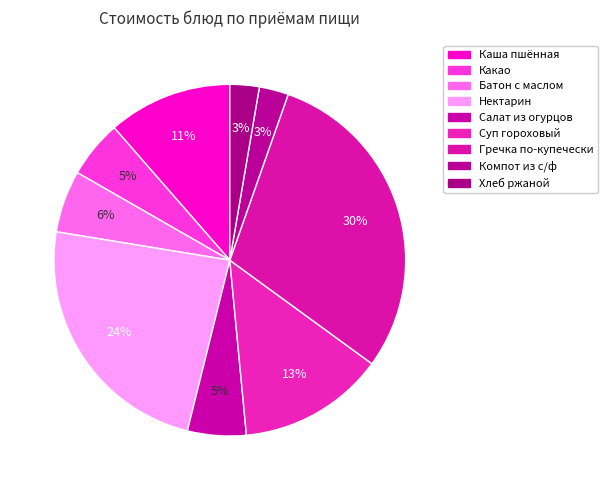

Rank the categories by value from highest to lowest.

Гречка по-купечески, Нектарин, Суп гороховый, Каша пшённая, Батон с маслом, Салат из огурцов, Какао, Компот из с/ф, Хлеб ржаной